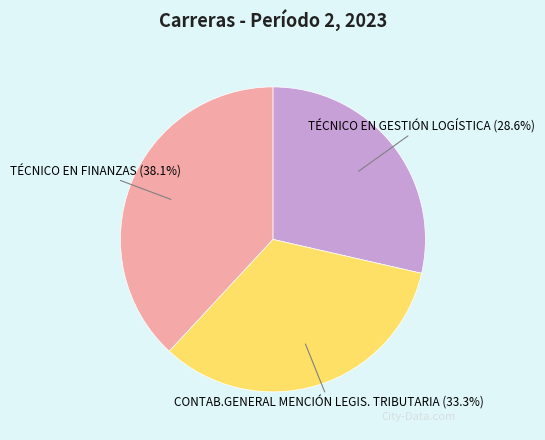

Is the sum of TÉCNICO EN FINANZAS and TÉCNICO EN GESTIÓN LOGÍSTICA greater than half?

Yes